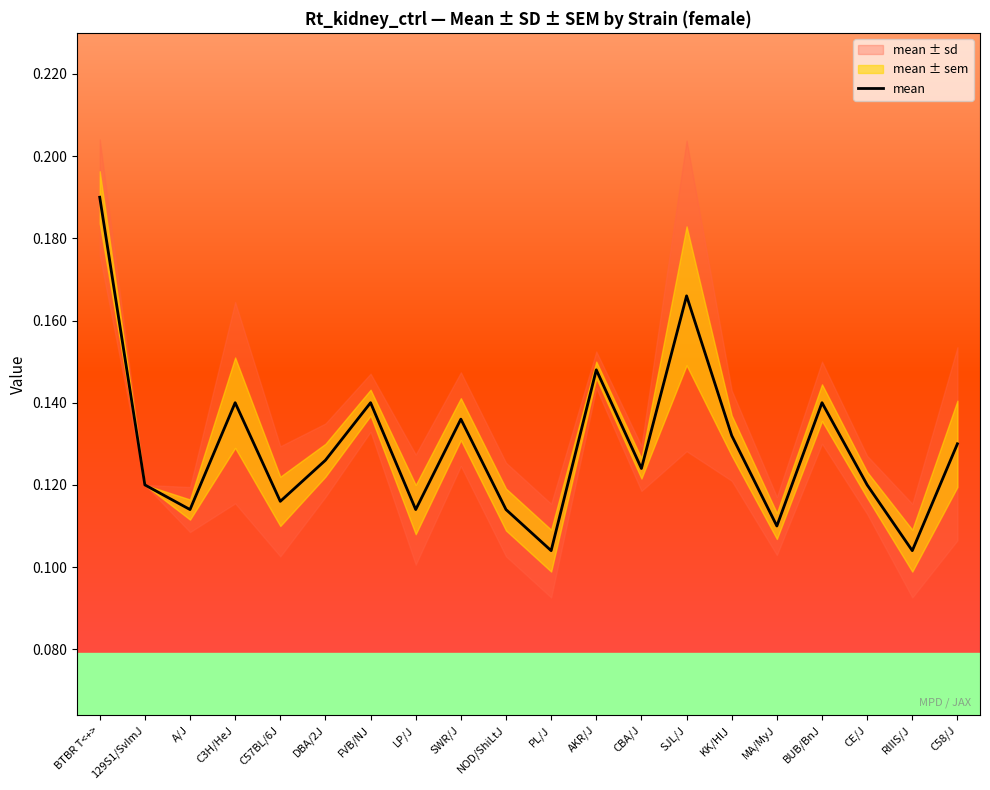

How many points are lower than both their immediate neighbors (excluding endpoints)?

7